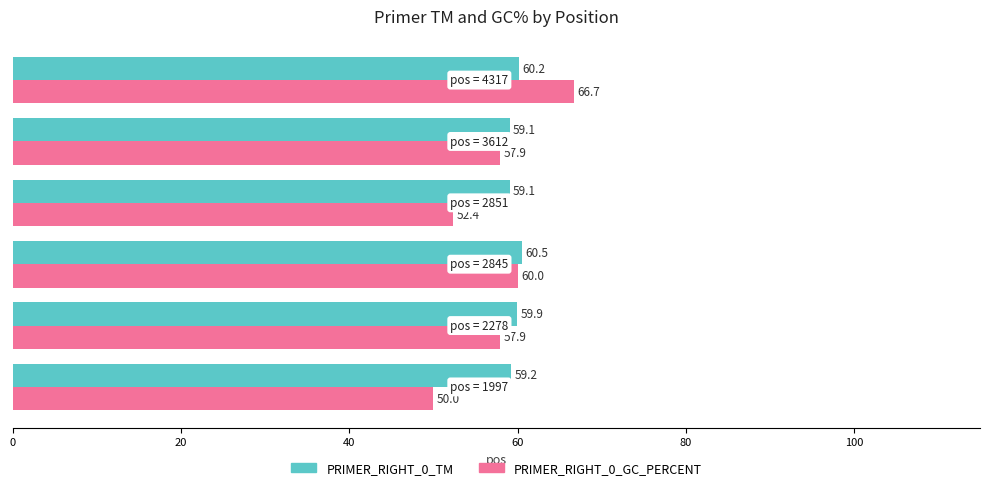

At how many categories does at least one series exceed 65?

1